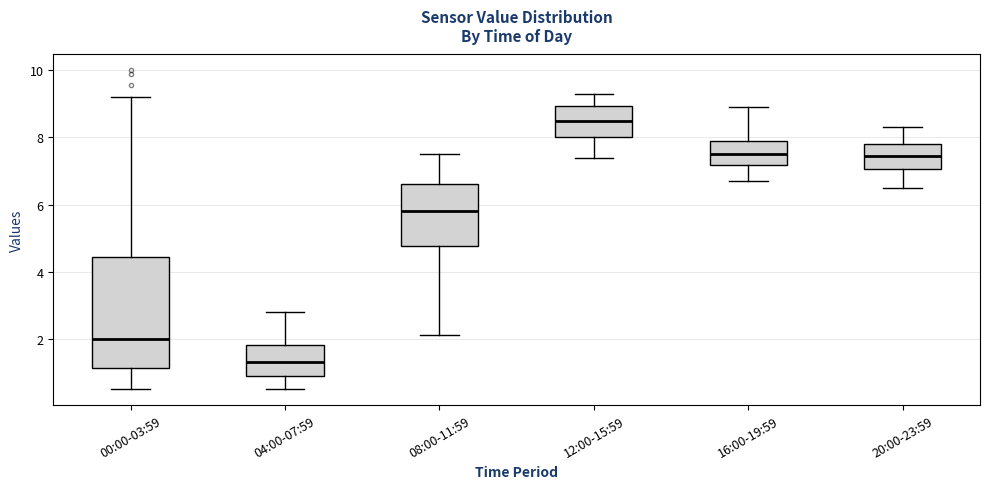

Where is the upper edge of the box for 00:00-03:59 on the y-axis? The values are not printed on the chart, so give them approximately, as read against the axis.

4.4